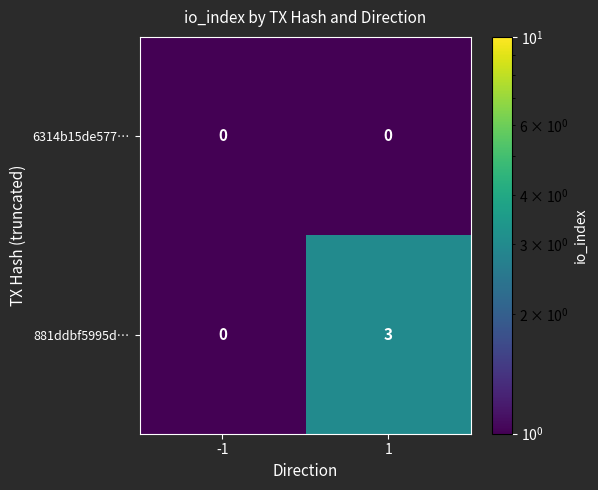

List the series in order of their overall mean, lowest first.

6314b15de577…, 881ddbf5995d…